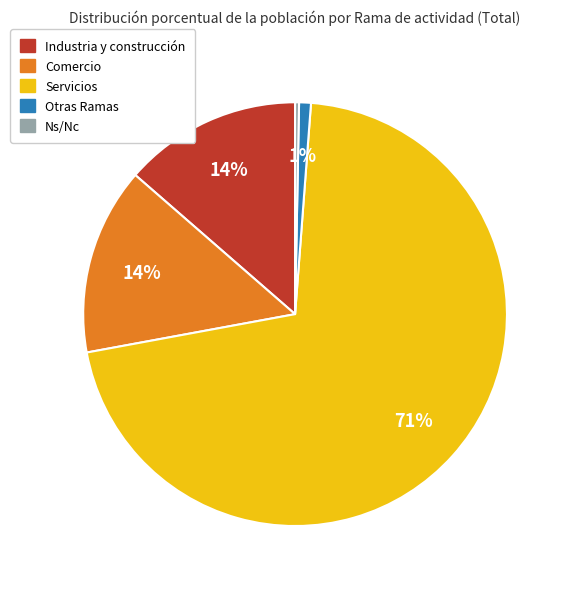

The Servicios slice represents 62% of the pie. True or false?

False